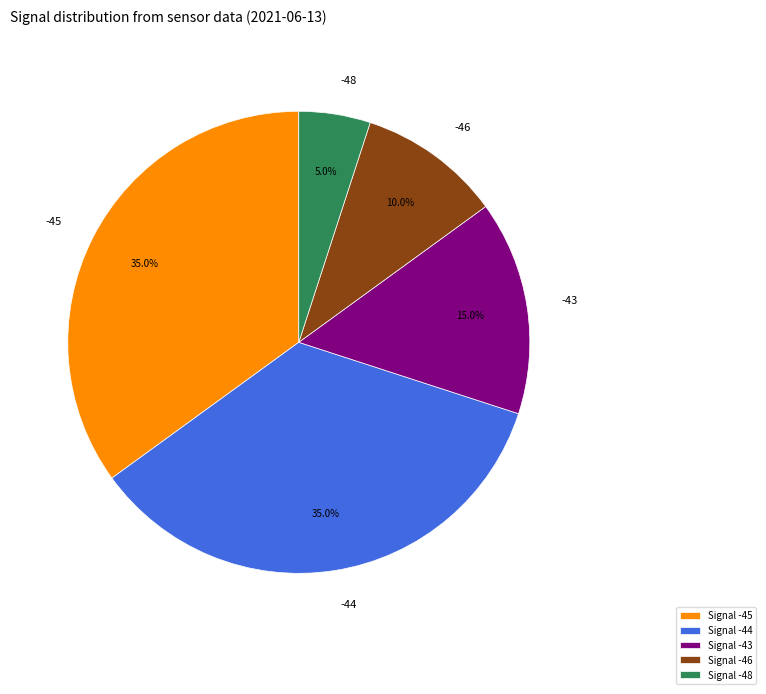

Count the number of slices in the pie.

5